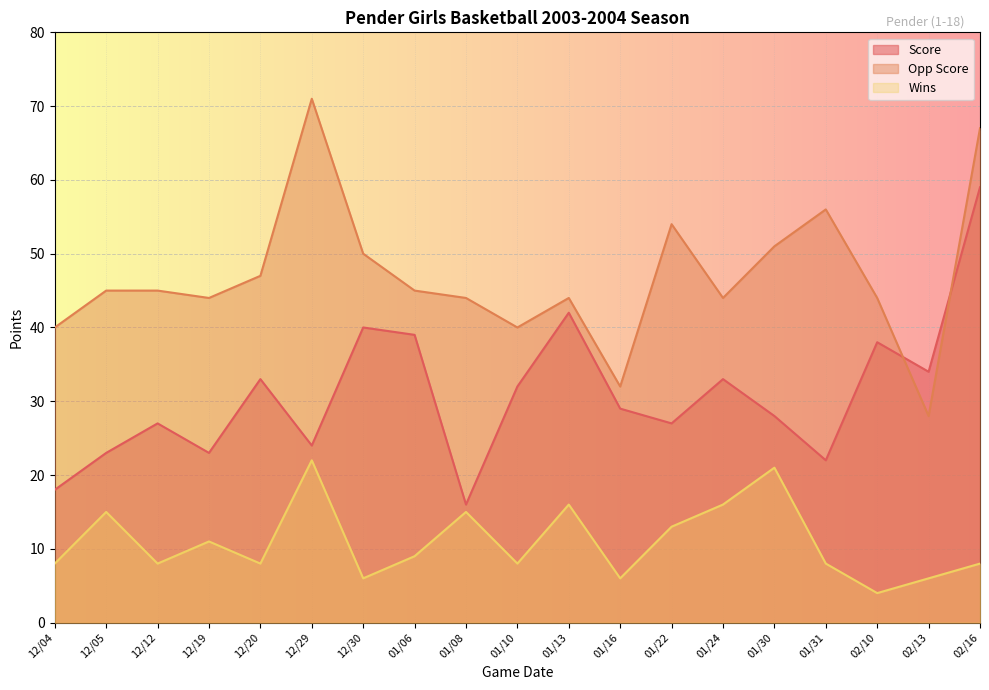

What is the highest value of the Wins series?

22